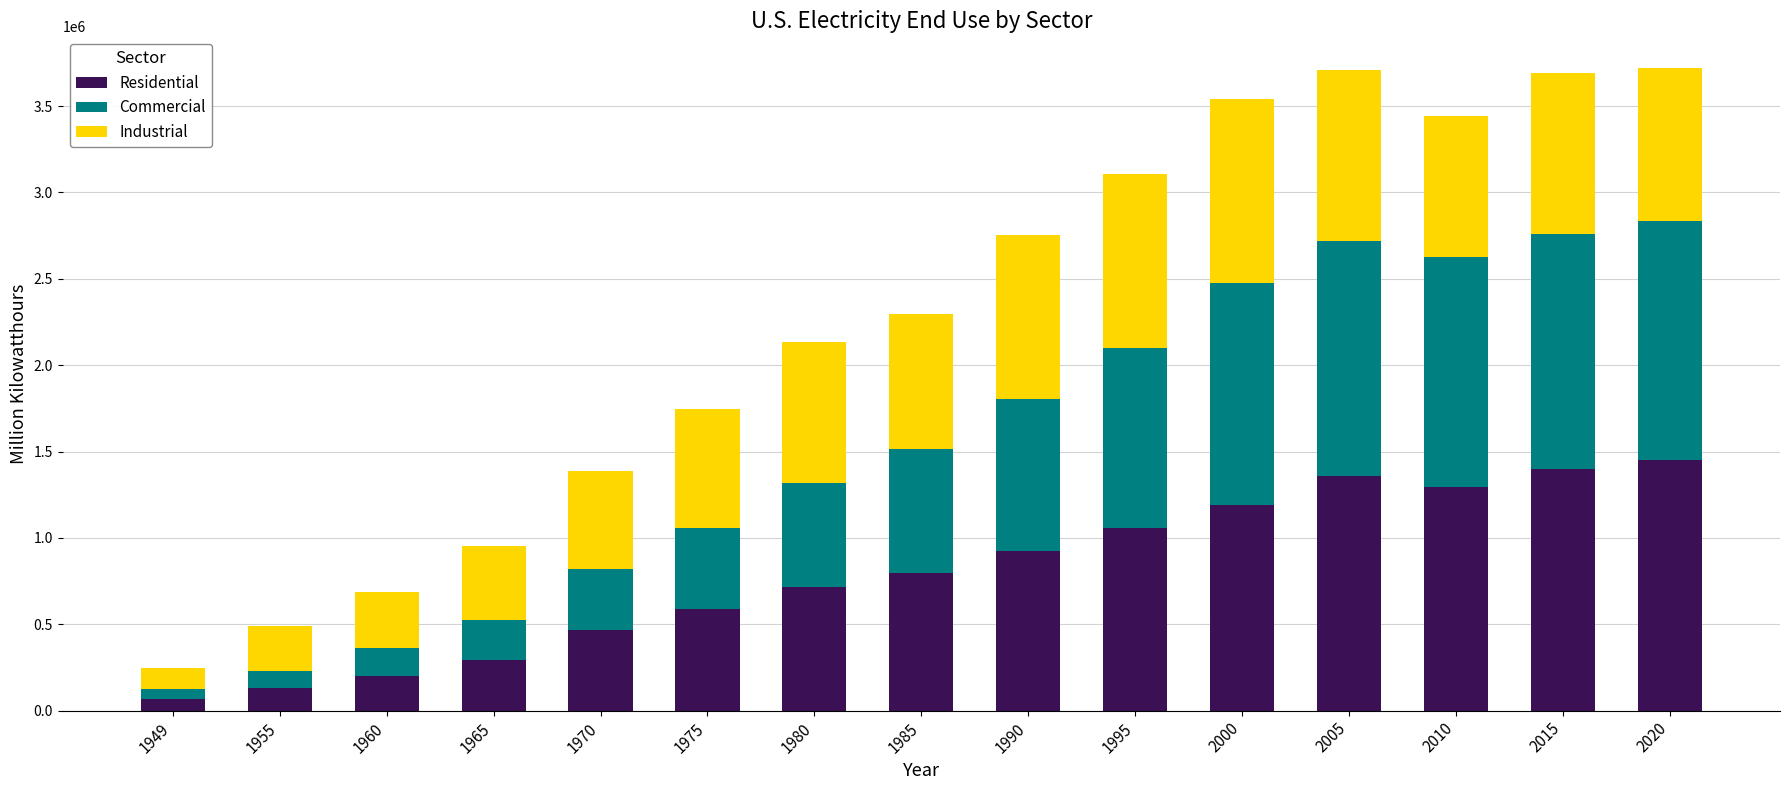

Does the chart contain stacked bars?

Yes